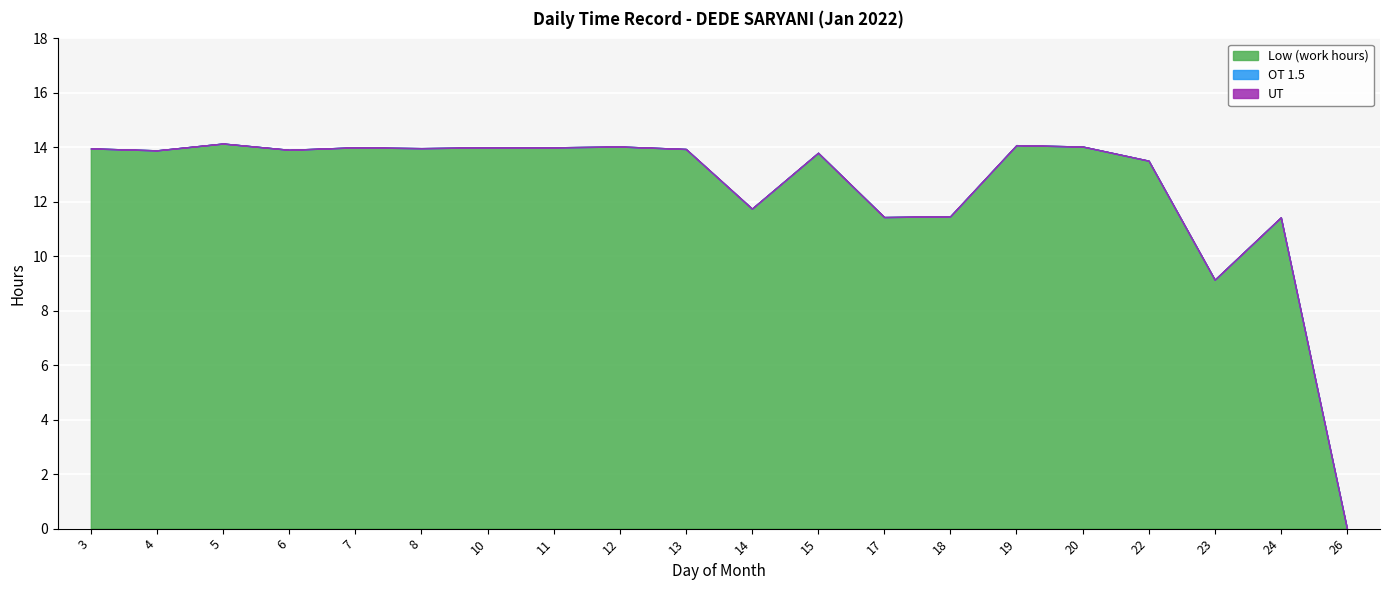

At which category is the sum across all series the highest?

5